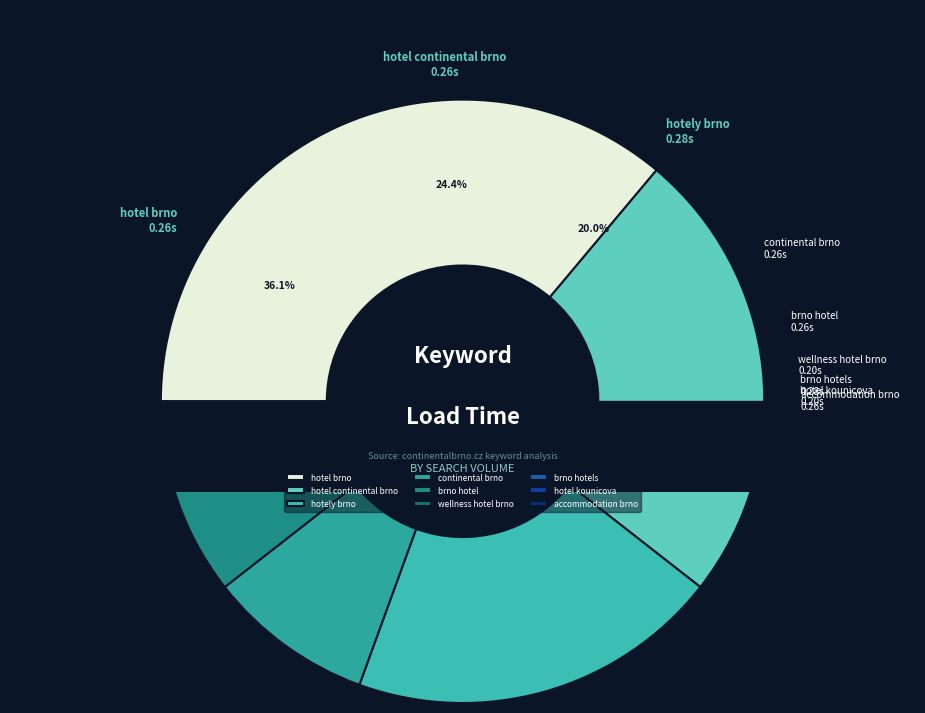

What is the change in value from brno hotel to wellness hotel brno?

-0.1